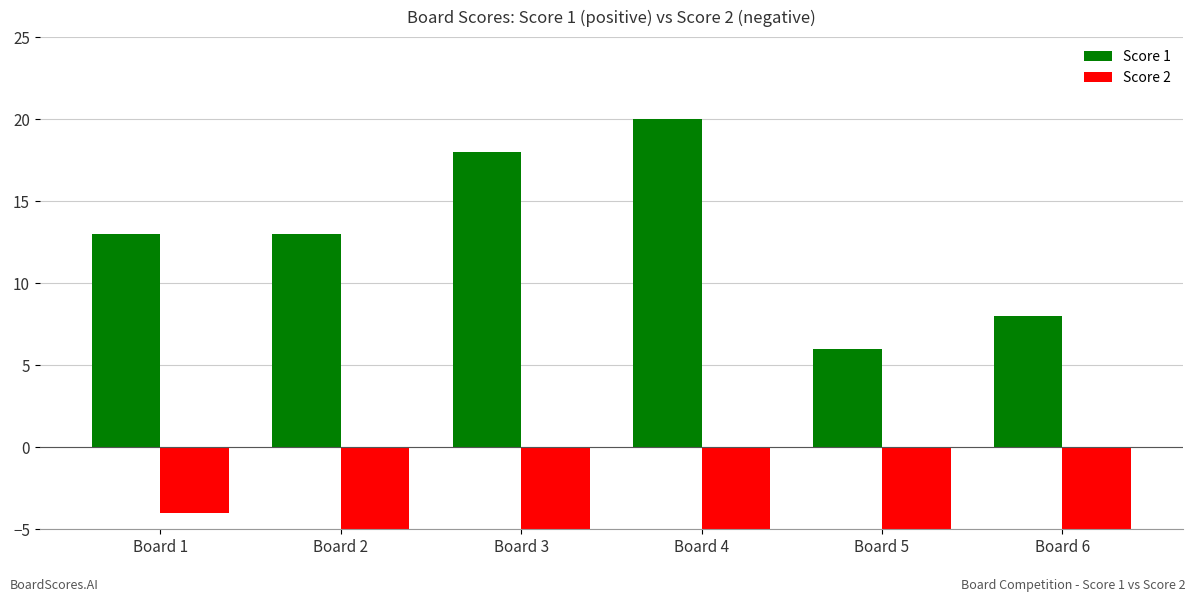

How many categories are shown in the chart?

6